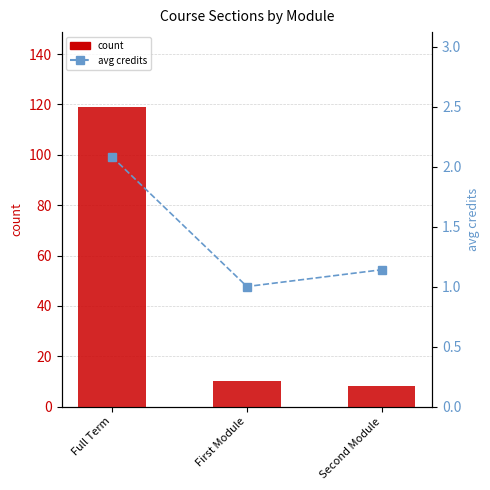

What position from the right is First Module?

2